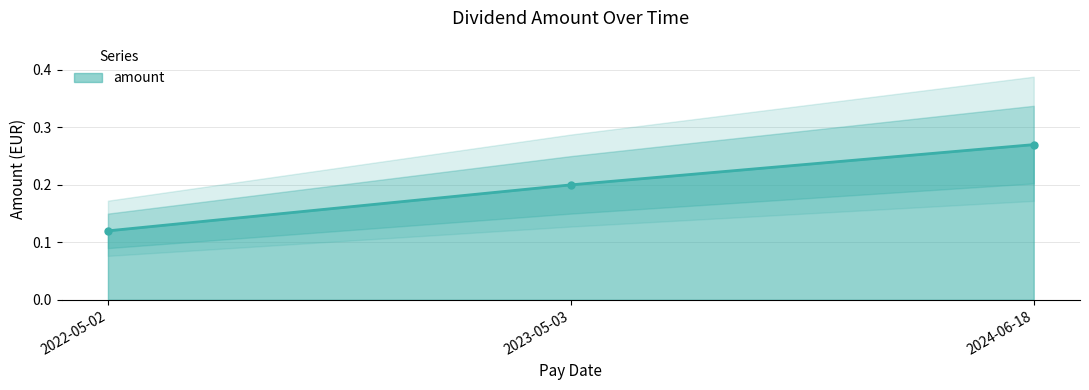

Reading left to right, list all the values displayed in this chart.

2022-05-02=0.1	2023-05-03=0.2	2024-06-18=0.3